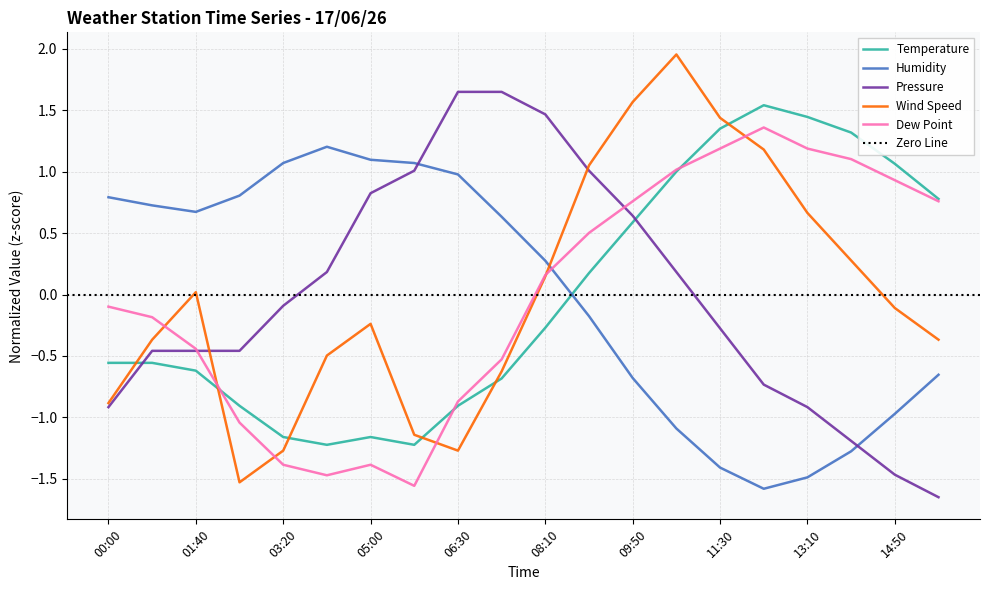

Which series has the widest spread of values?

Wind Speed